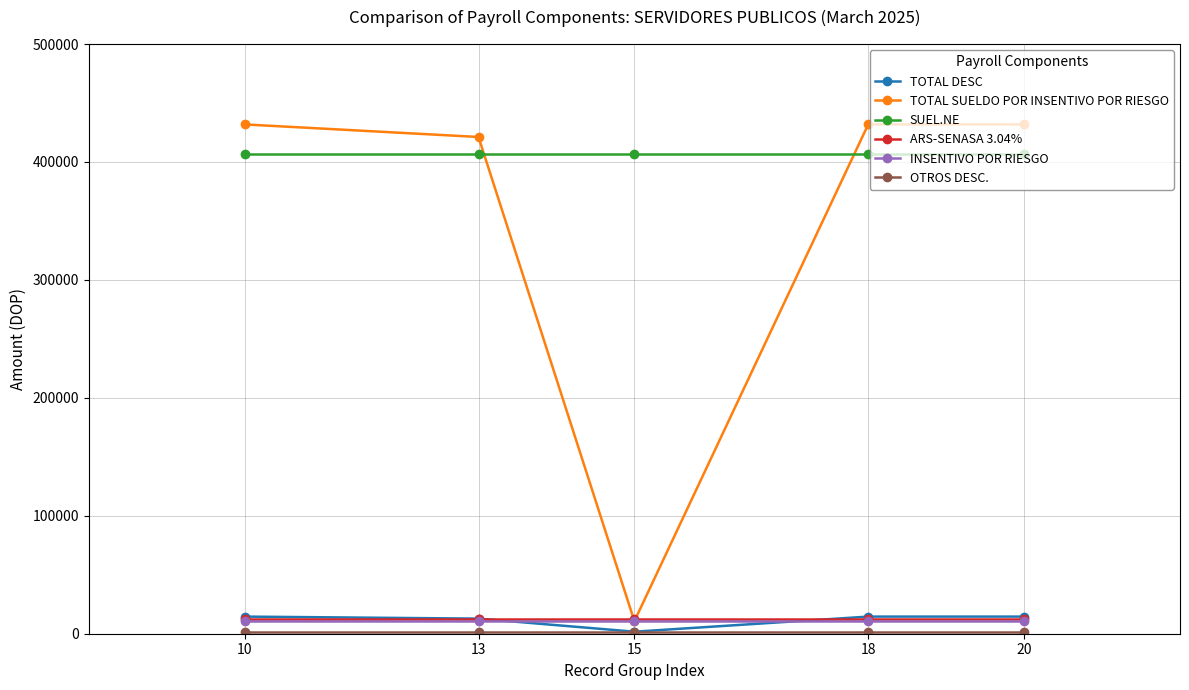

Is the value of SUEL.NE at 15 greater than the value of INSENTIVO POR RIESGO at 13?

Yes